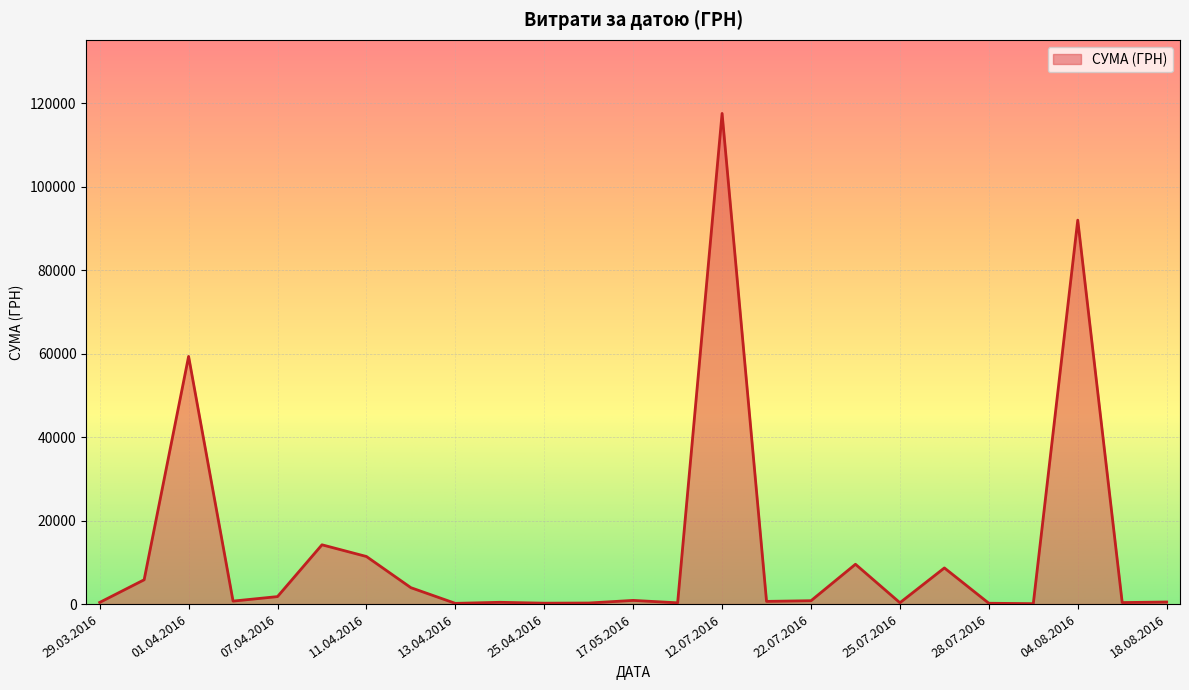

What is the maximum value shown in the chart?

117568.8